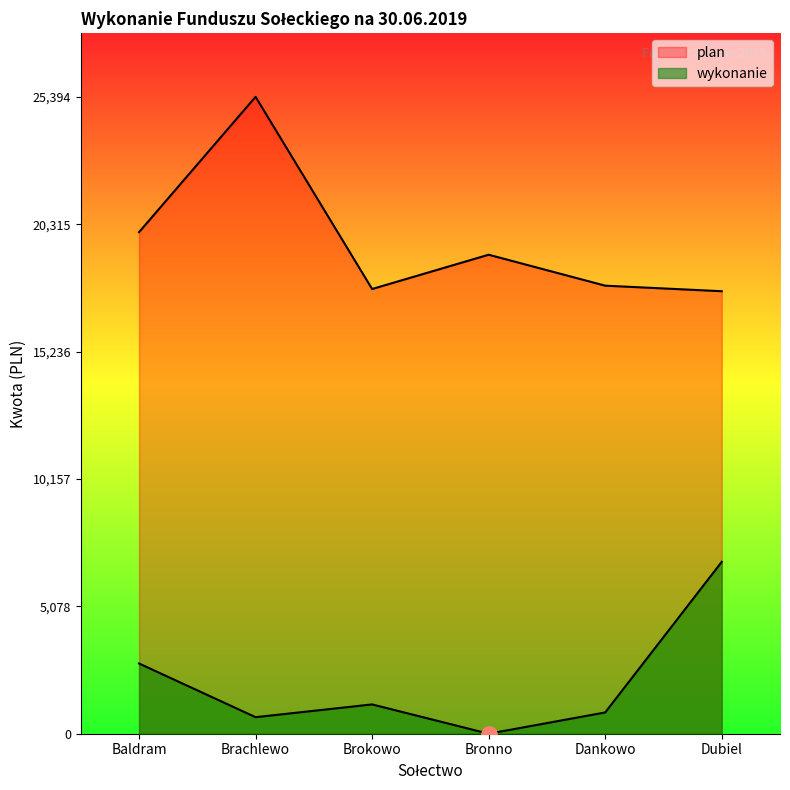

Which series reaches the minimum Y coordinate?

wykonanie